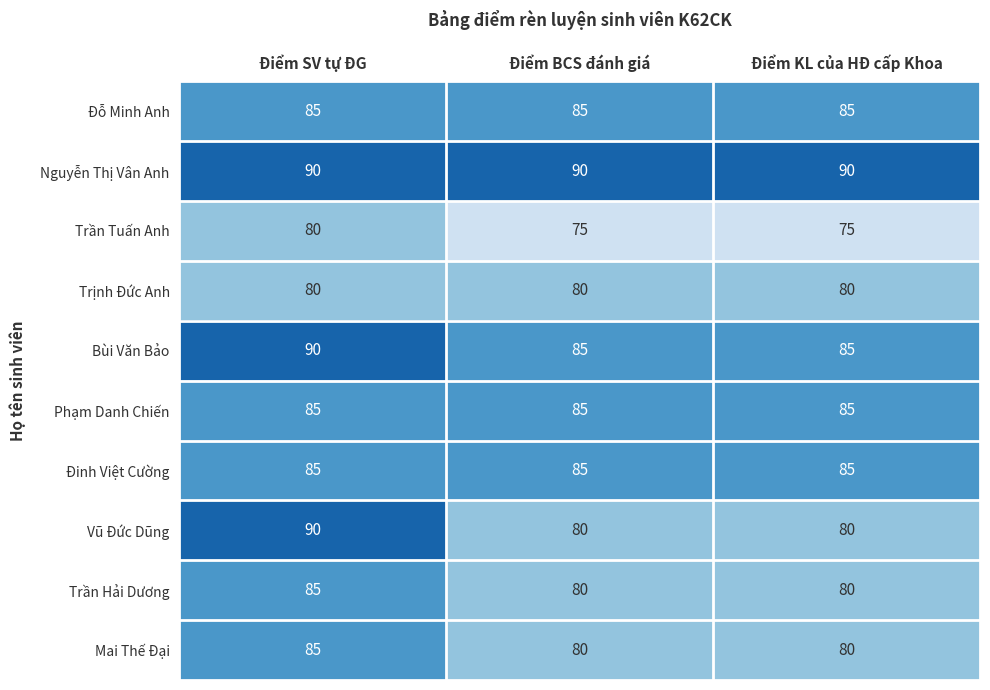

Which series changed the most between Điểm SV tự ĐG and Điểm KL của HĐ cấp Khoa?

Vũ Đức Dũng